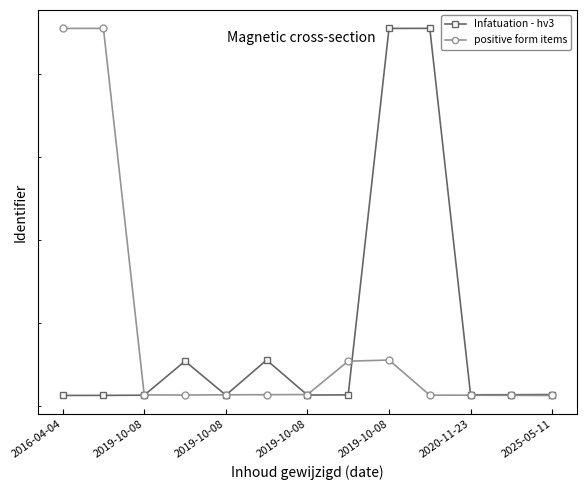

Is this an area chart (filled region under the line)?

No